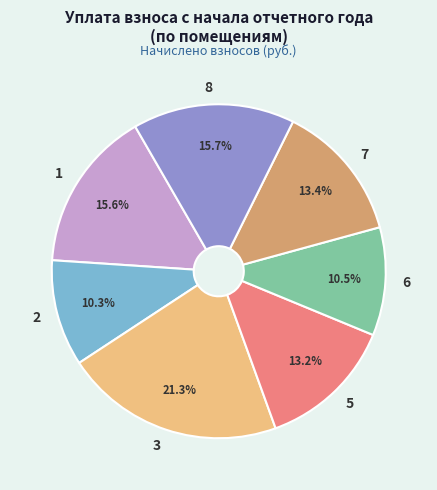

To the nearest percent, what is the difference between the largest and smallest slice percentages?

11%